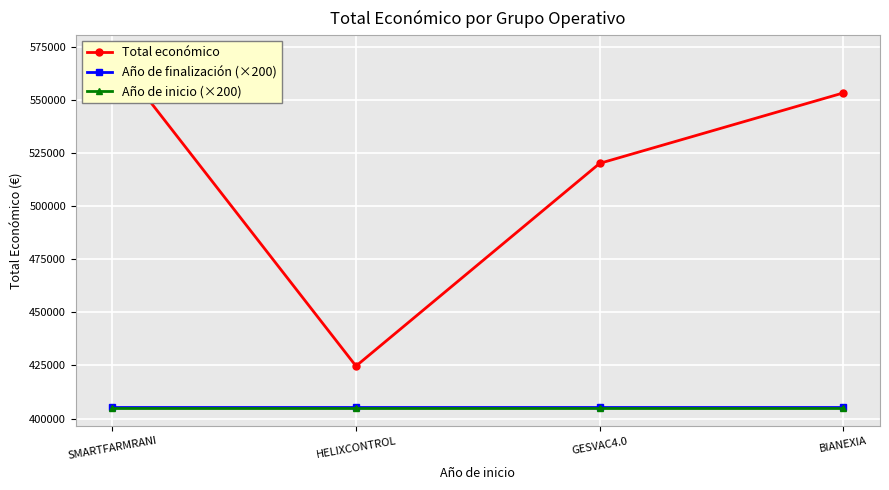

True or false: Año de finalización (×200) has a value of 146127 at SMARTFARMRANI.

False